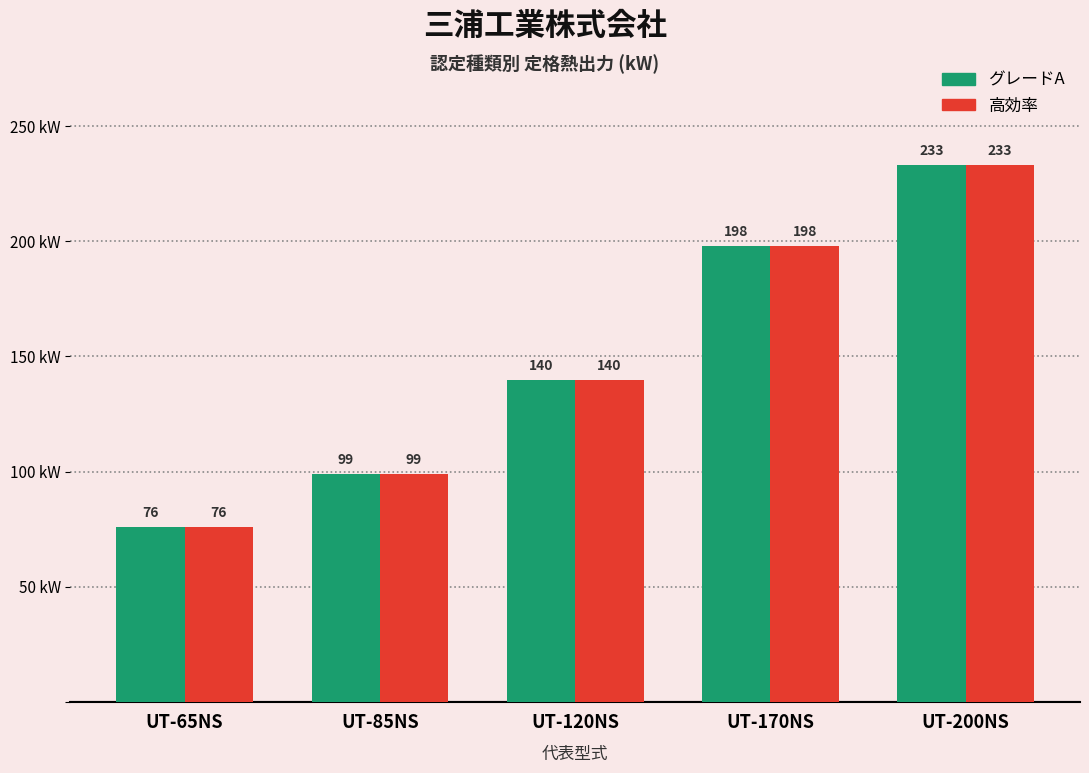

What is the highest value of the 高効率 series?

233